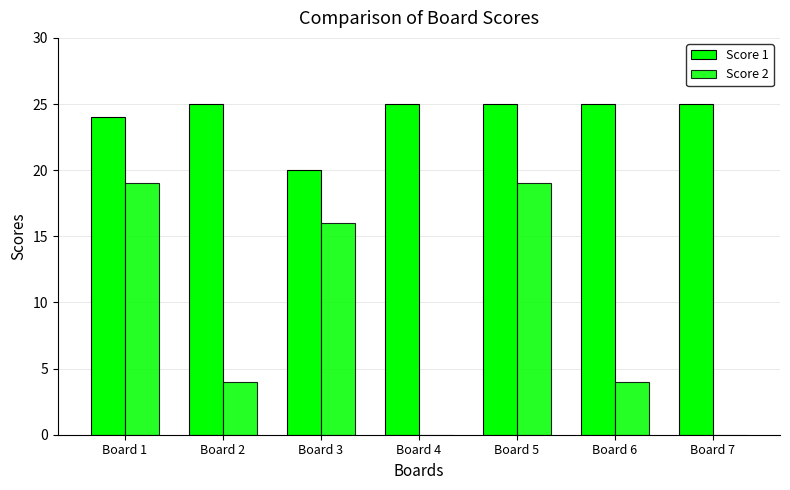

Are the bars grouped side by side (vs. stacked)?

Yes